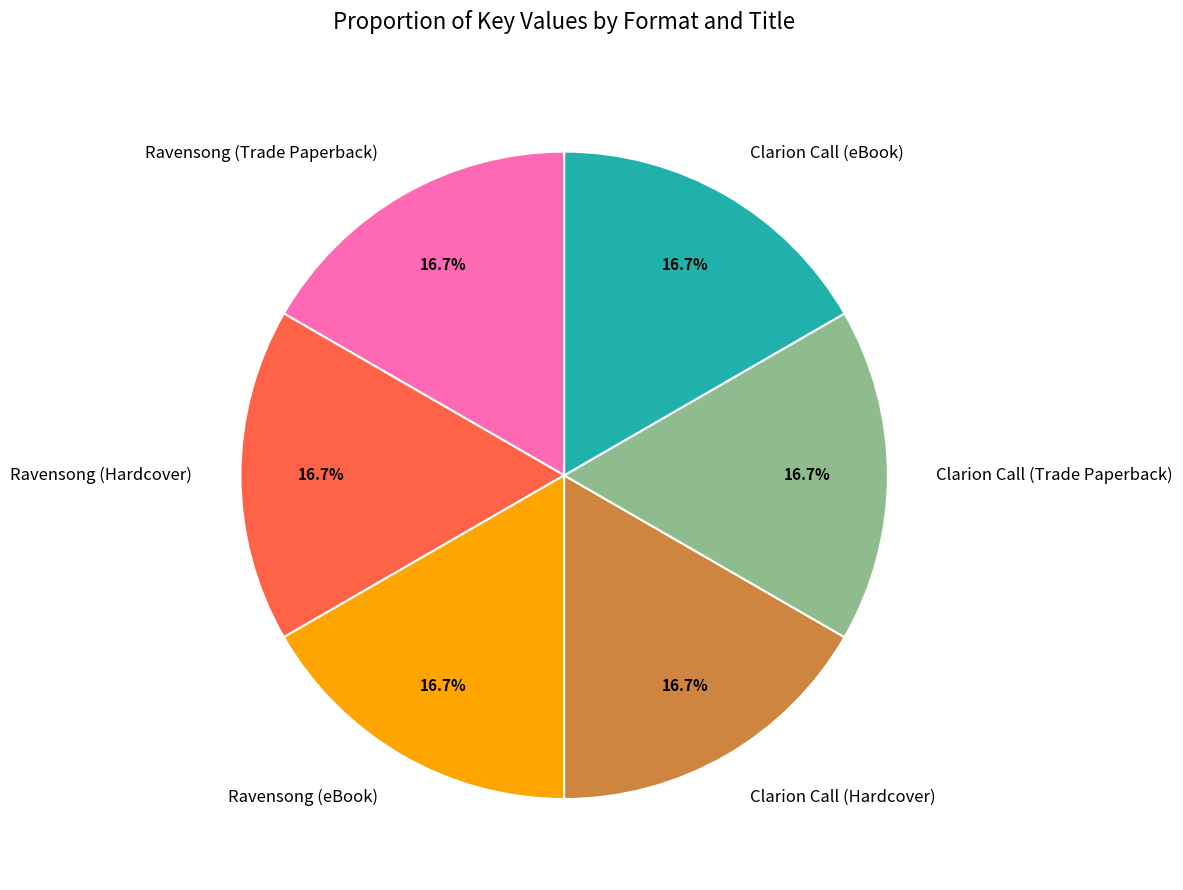

Is Clarion Call (Trade Paperback) the majority of the pie?

No